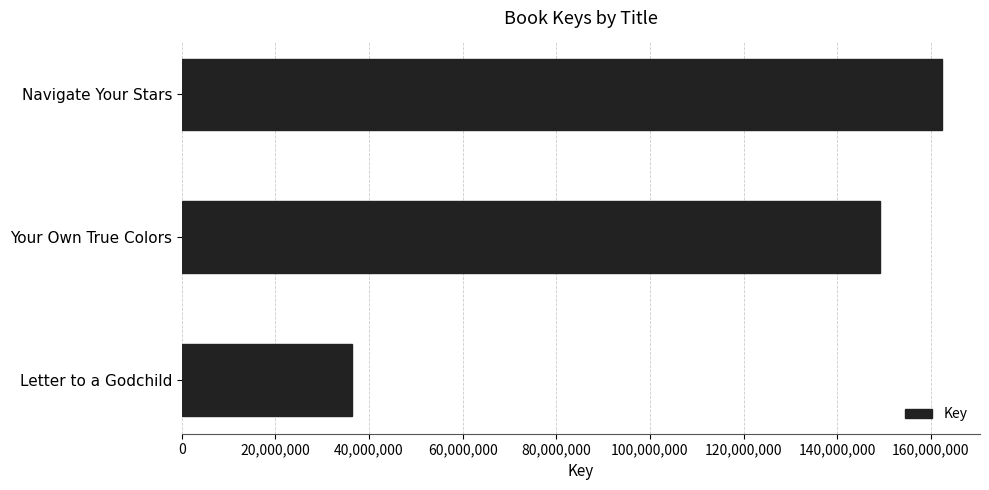

What is the minimum value shown in the chart?

36373637